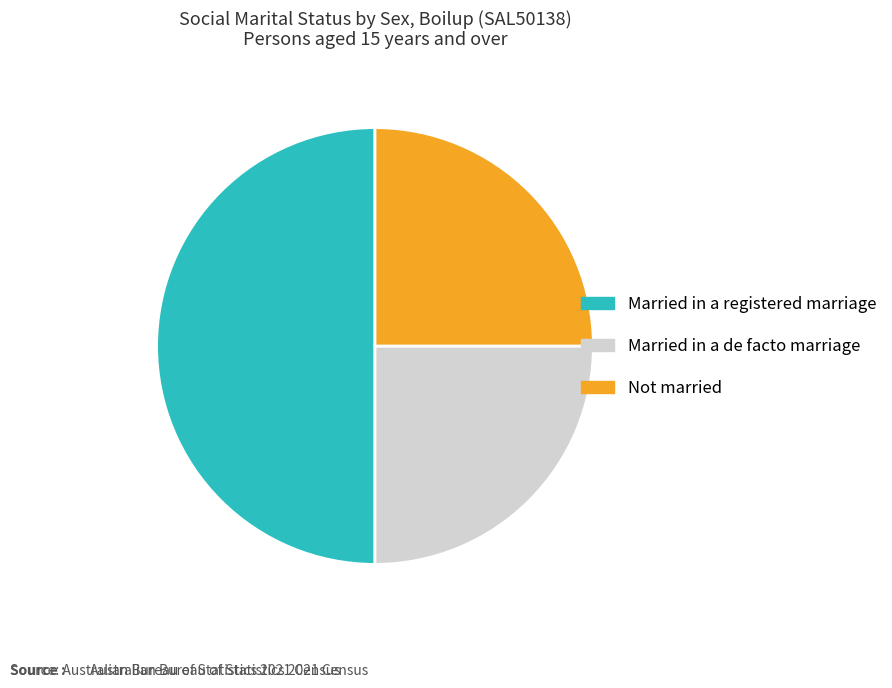

How many slices are in this pie chart?

3